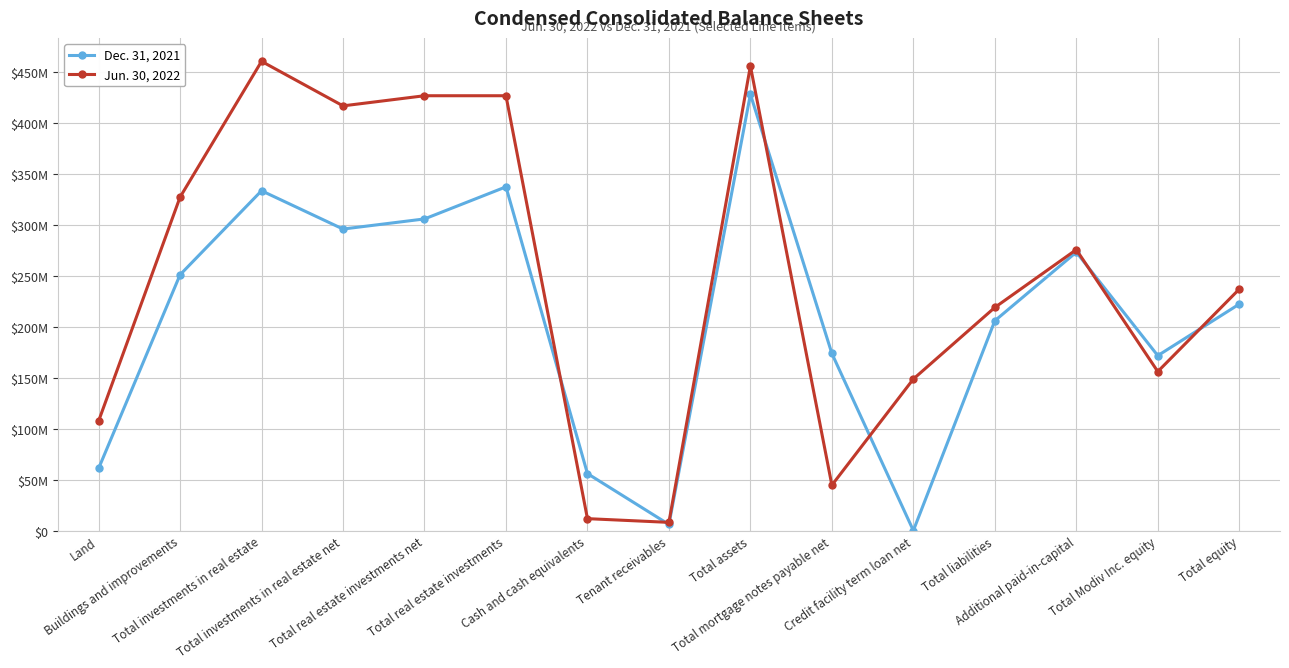

What is the label of the 14th point from the left?

Total Modiv Inc. equity